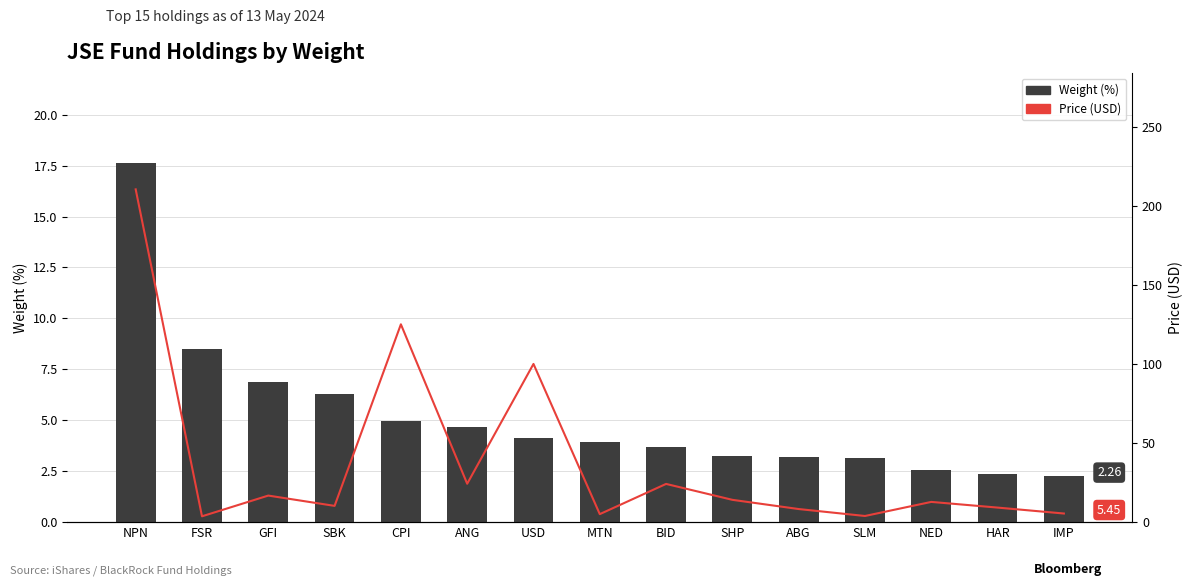

Read the Weight (%) value at USD.

4.1